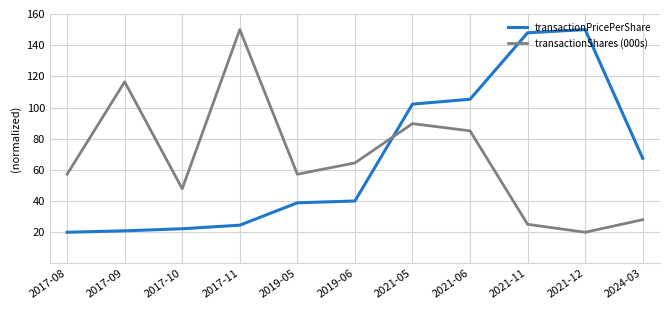

What is the total value across all series at 2021-11?

173.0